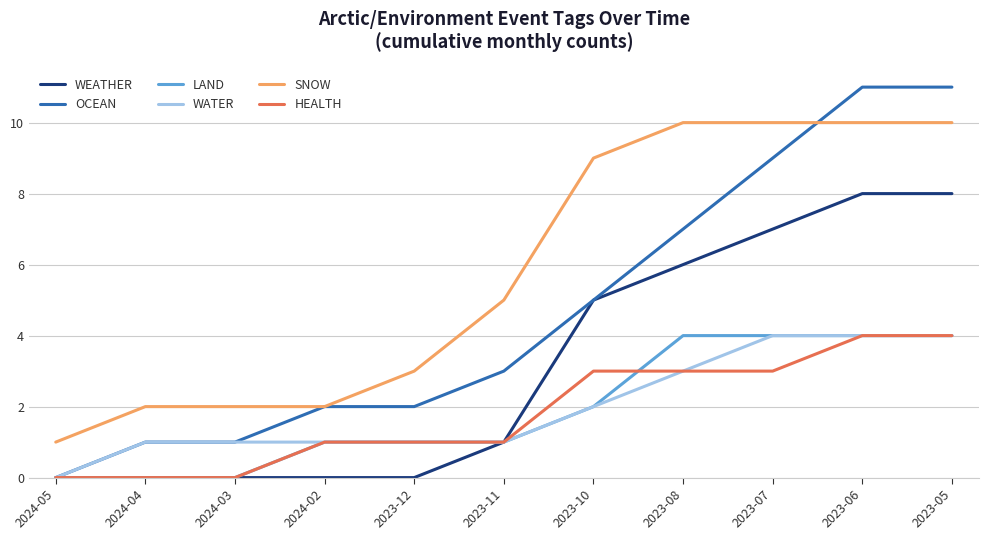

True or false: WATER and SNOW cross at least once.

False